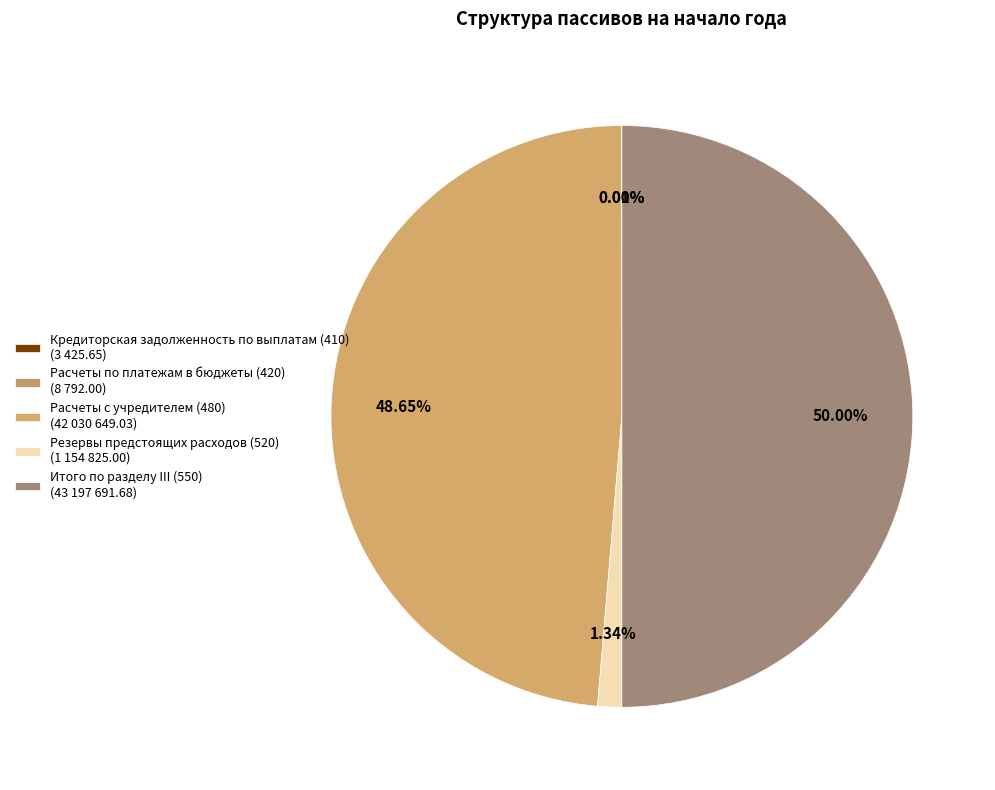

Which slice is the smallest?

Кредиторская задолженность по выплатам (410)